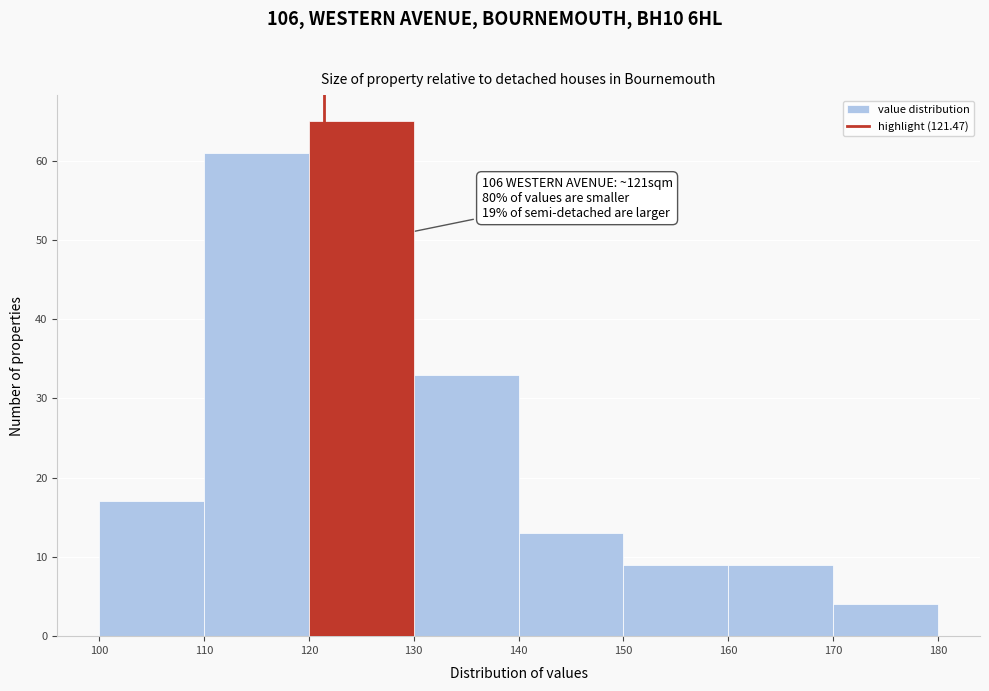

Which range on the x-axis has the tallest bar?

120 to 130